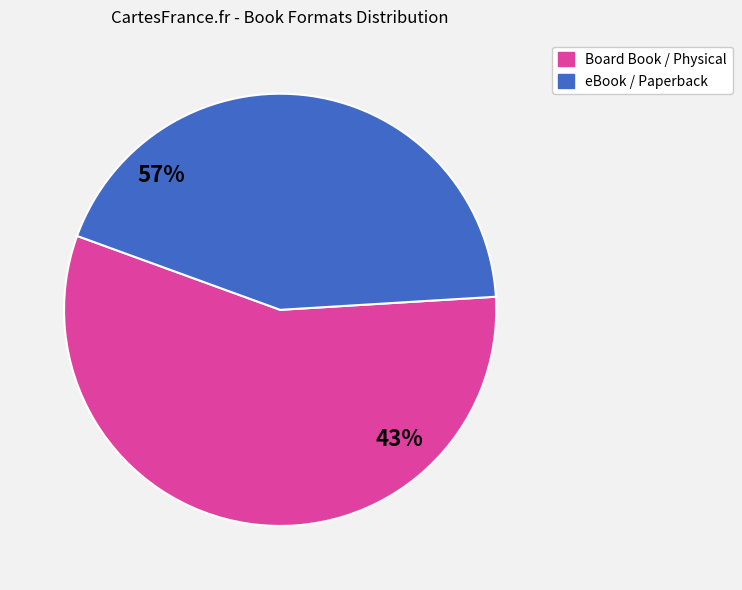

Is it true that Paper Over Board is 13% of the pie?

False